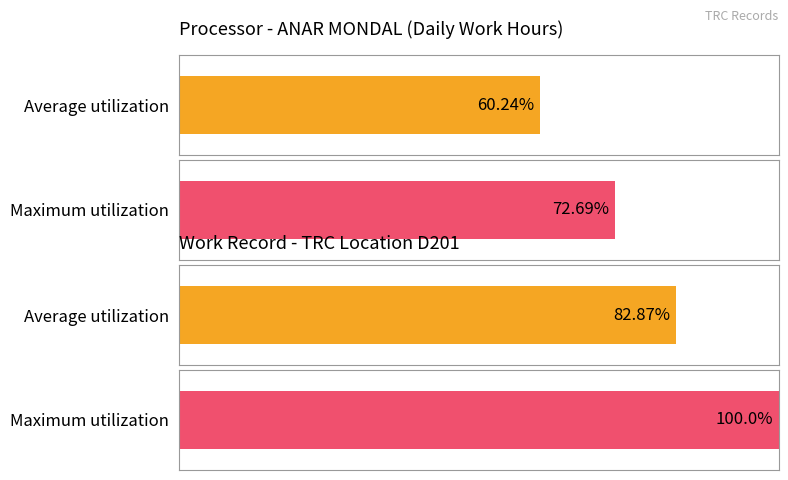

Rank the series at 18 from lowest to highest value.

Average utilization, Maximum utilization